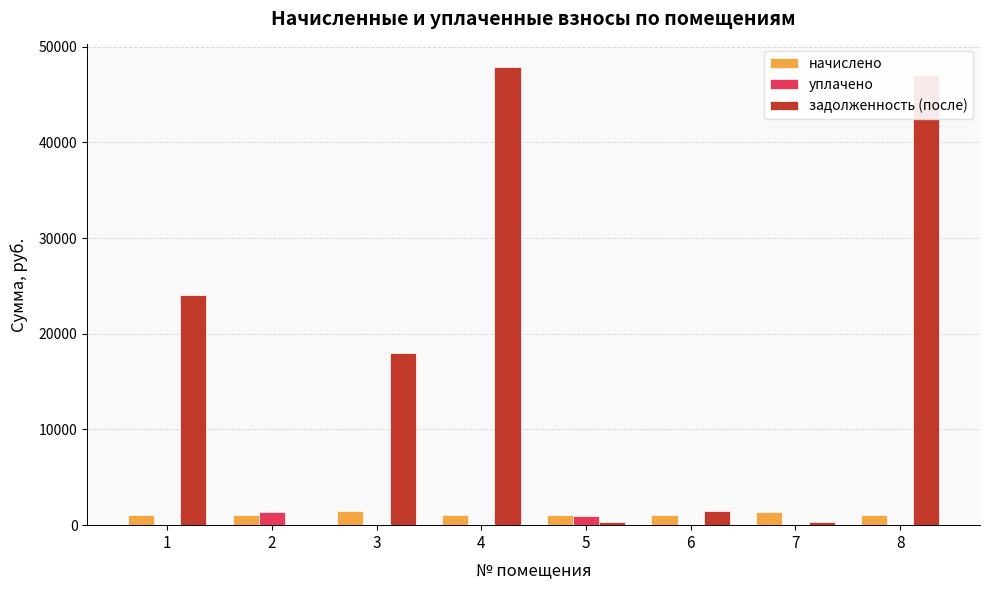

What are all the series names shown in the legend?

начислено, уплачено, задолженность (после)